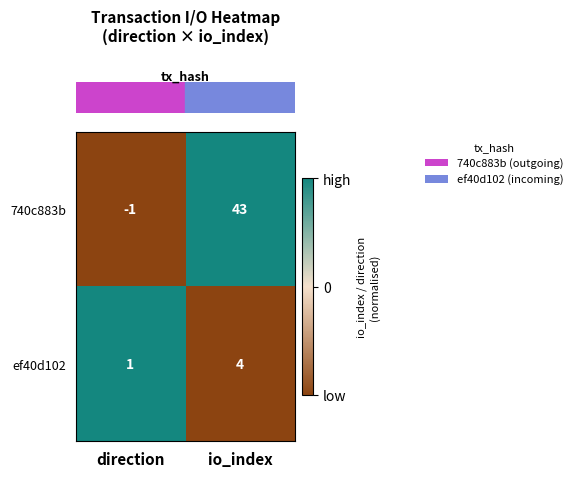

Which label corresponds to the largest value in the chart?

io_index